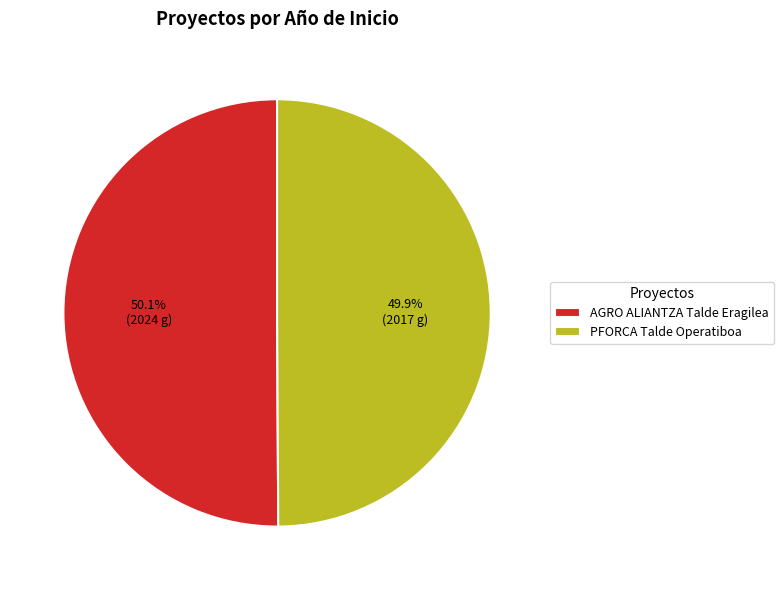

Is there a majority slice in this chart?

Yes